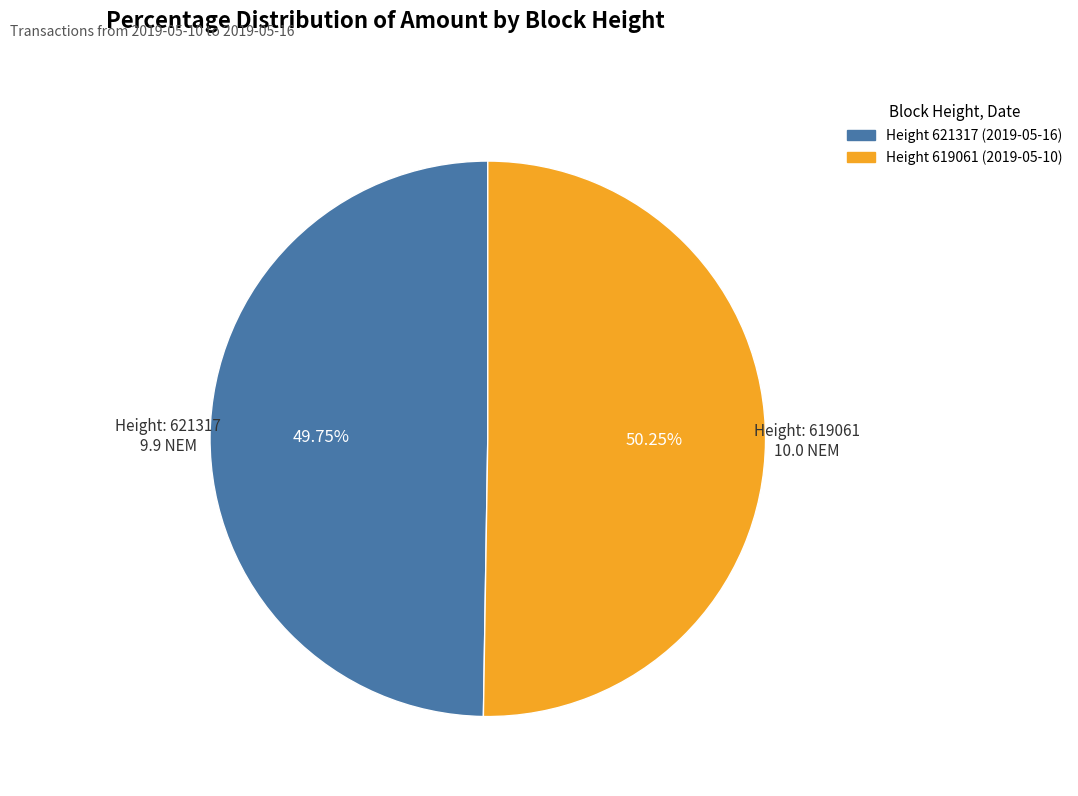

Is there a majority slice in this chart?

Yes